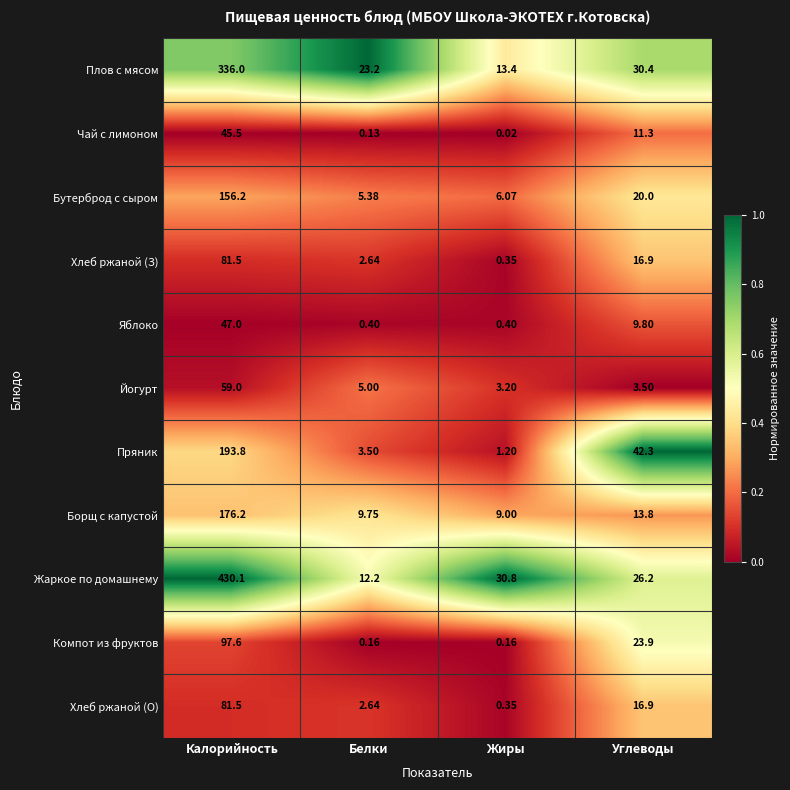

What is the spread (max minus min) of values at Калорийность?

384.6